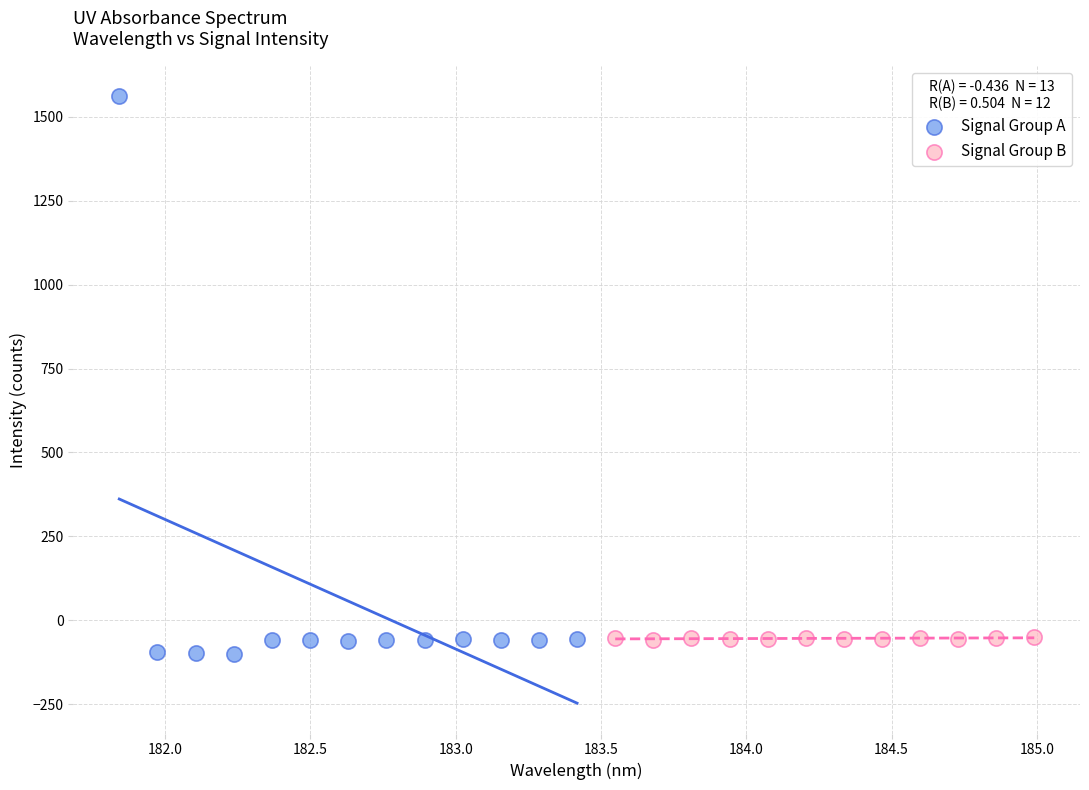

What are all the series names shown in the legend?

Signal Group A, Signal Group B